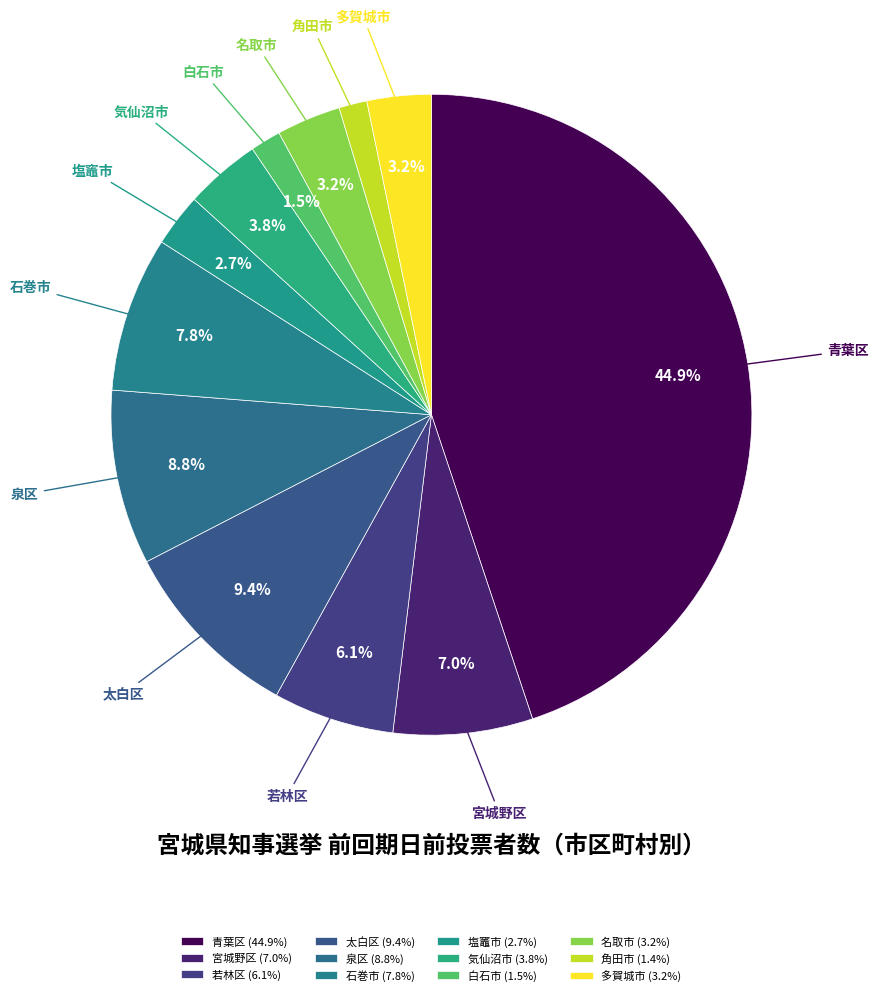

Does any single category account for the majority?

No